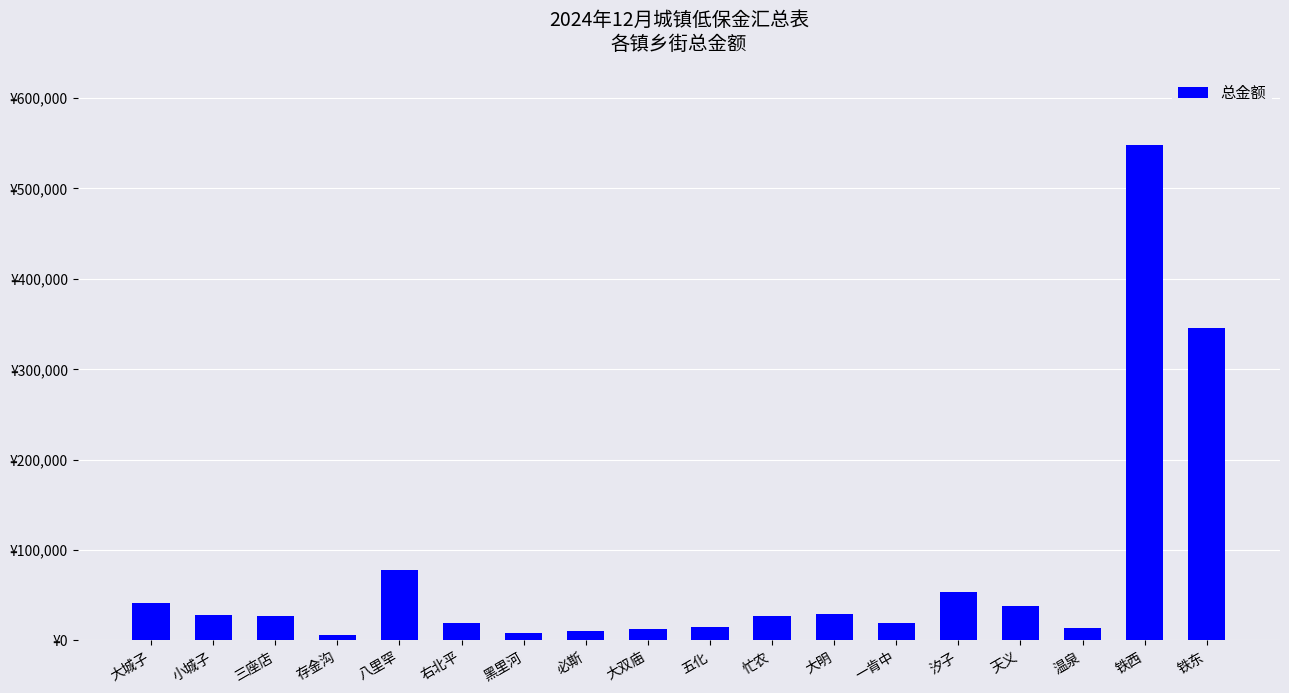

Are the bars horizontal?

No